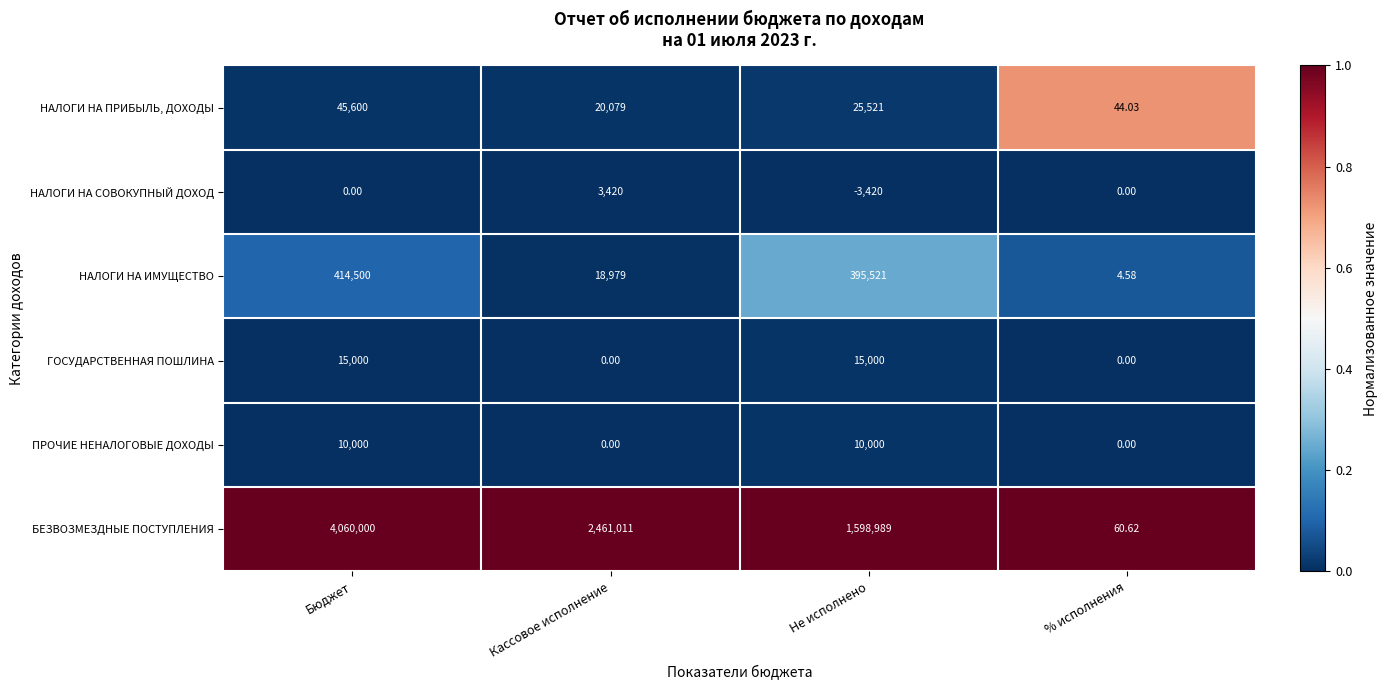

Which series has the largest range (max minus min)?

БЕЗВОЗМЕЗДНЫЕ ПОСТУПЛЕНИЯ